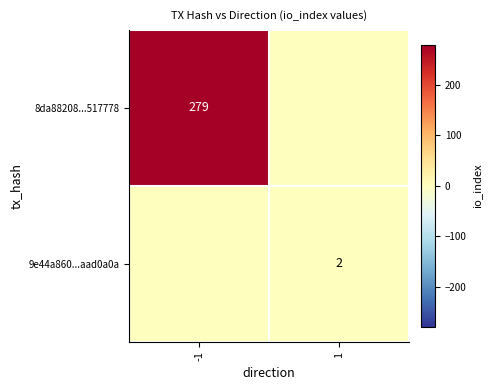

Is the value of 9e44a860...aad0a0a at 1 greater than the value of 8da88208...517778 at -1?

No